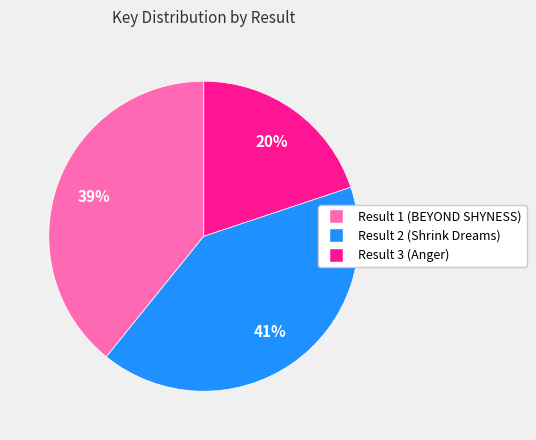

Between Result 3 (Anger) and Result 2 (Shrink Dreams), which is larger?

Result 2 (Shrink Dreams)